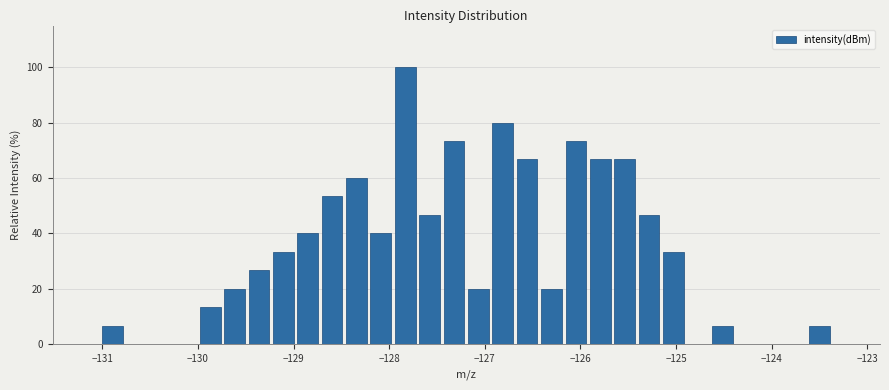

Read against the x-axis, roughly where is the centre of the tallest bar?

-127.8